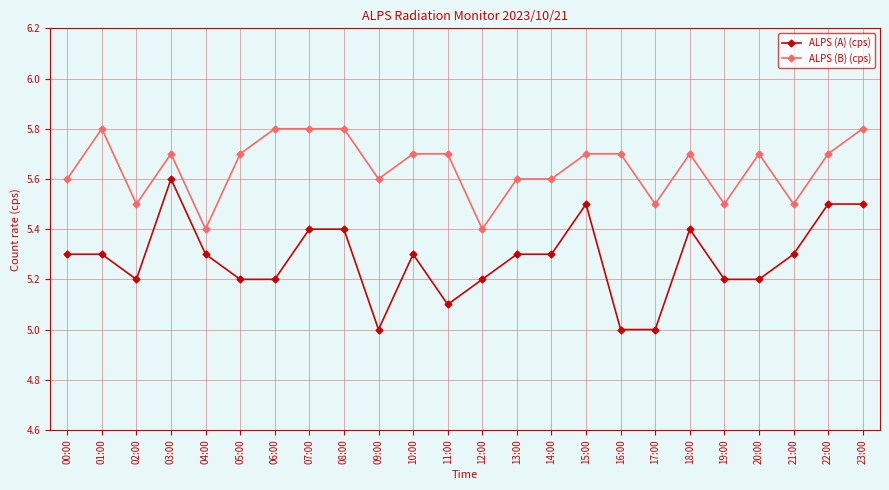

Is the value of ALPS (B) (cps) at 07:00 greater than the value of ALPS (A) (cps) at 13:00?

Yes